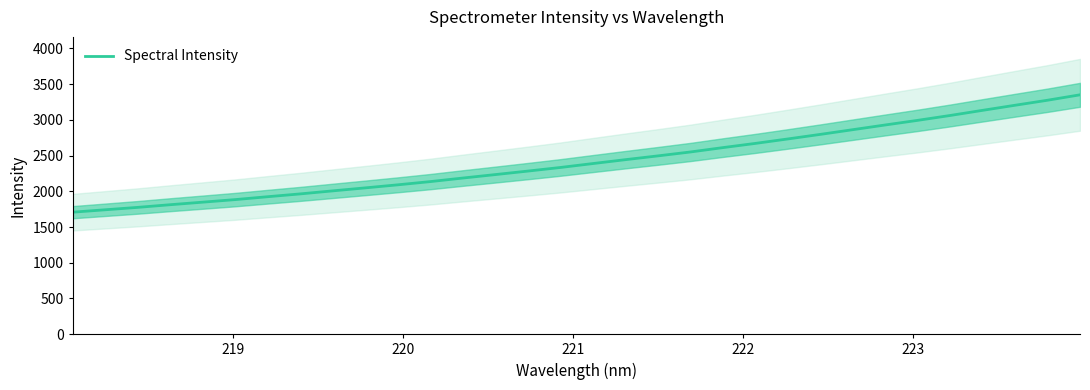

How many values are below 2388?

16